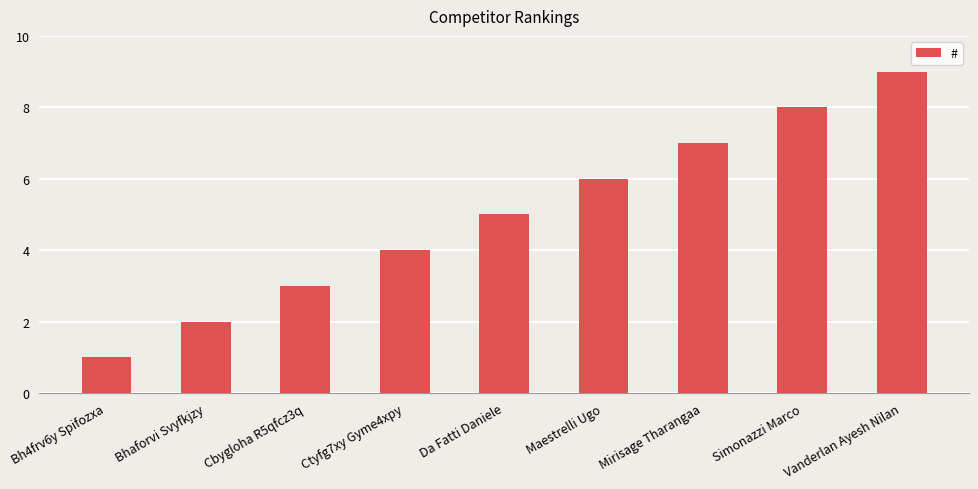

What value does the data have at Simonazzi Marco?

8